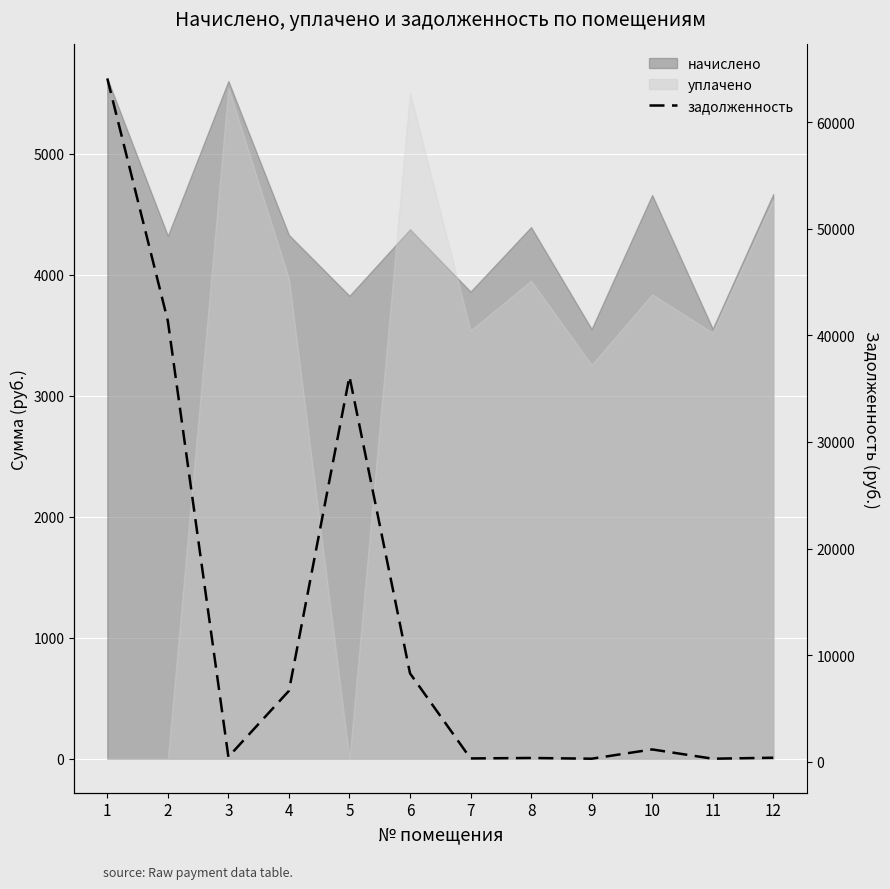

How many interior local peaks (higher than both neighbors) does the data have?

3